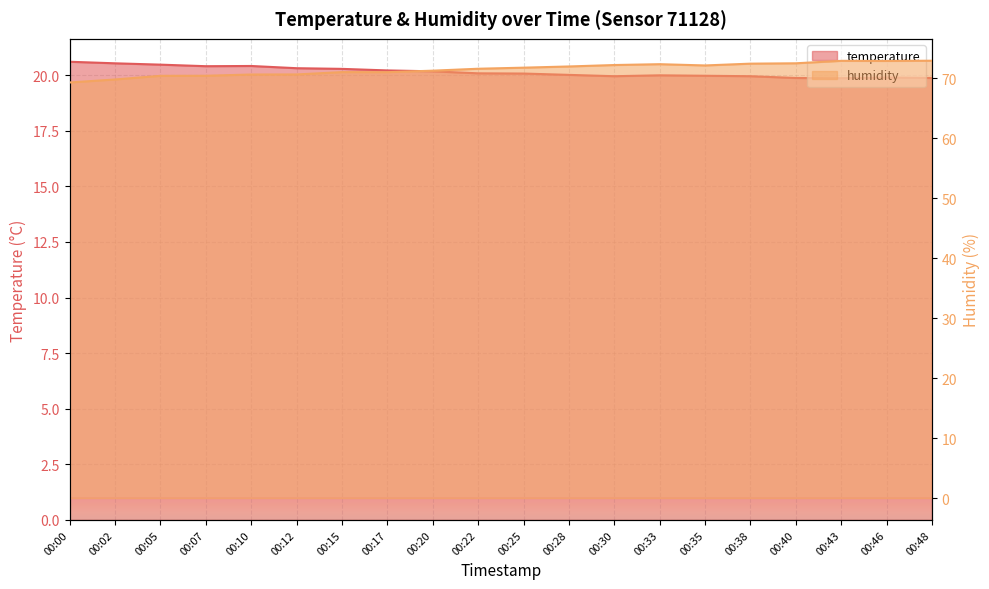

At which label does temperature reach its minimum?

00:43